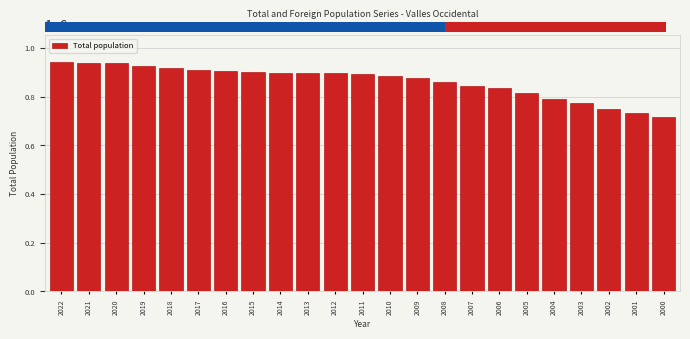

What is the value of the 6th bar from the left?

910031